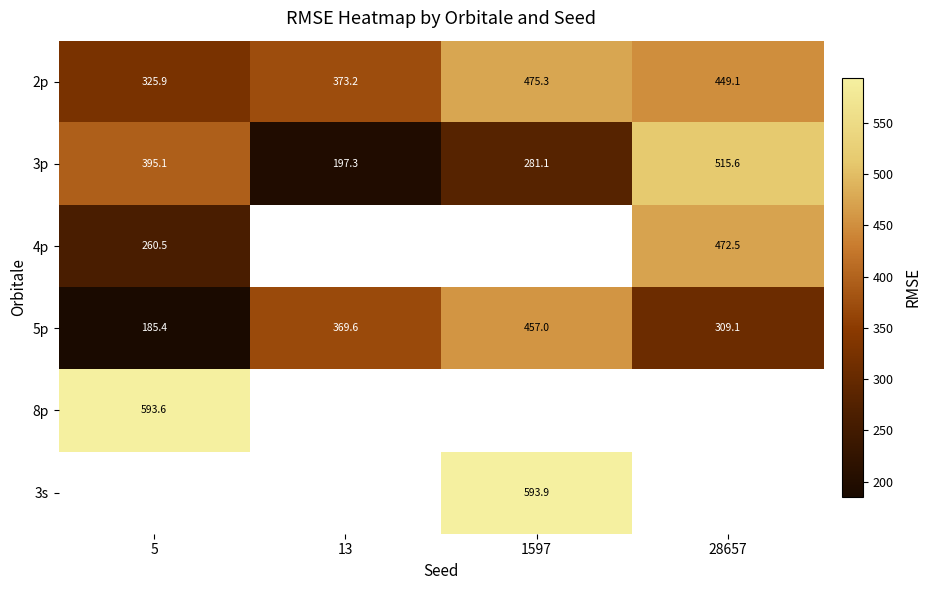

How many values in the 5p series exceed 369?

2